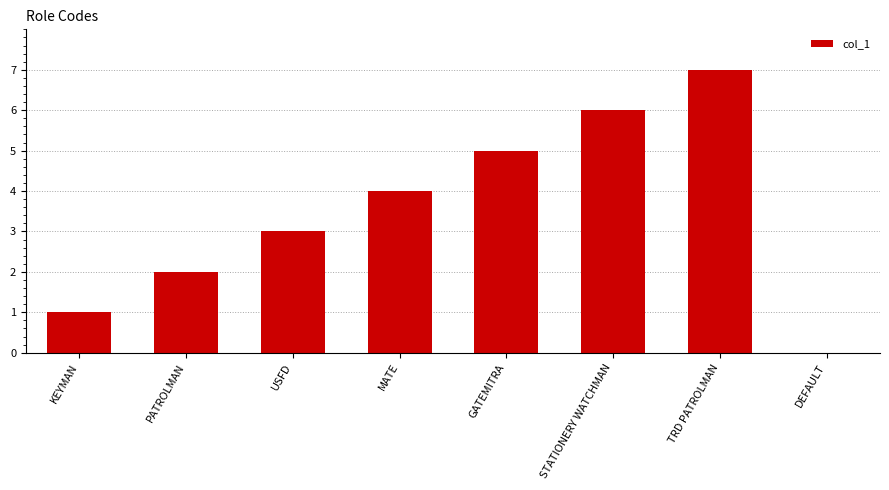

Is it true that the value at STATIONERY WATCHMAN is 6?

True